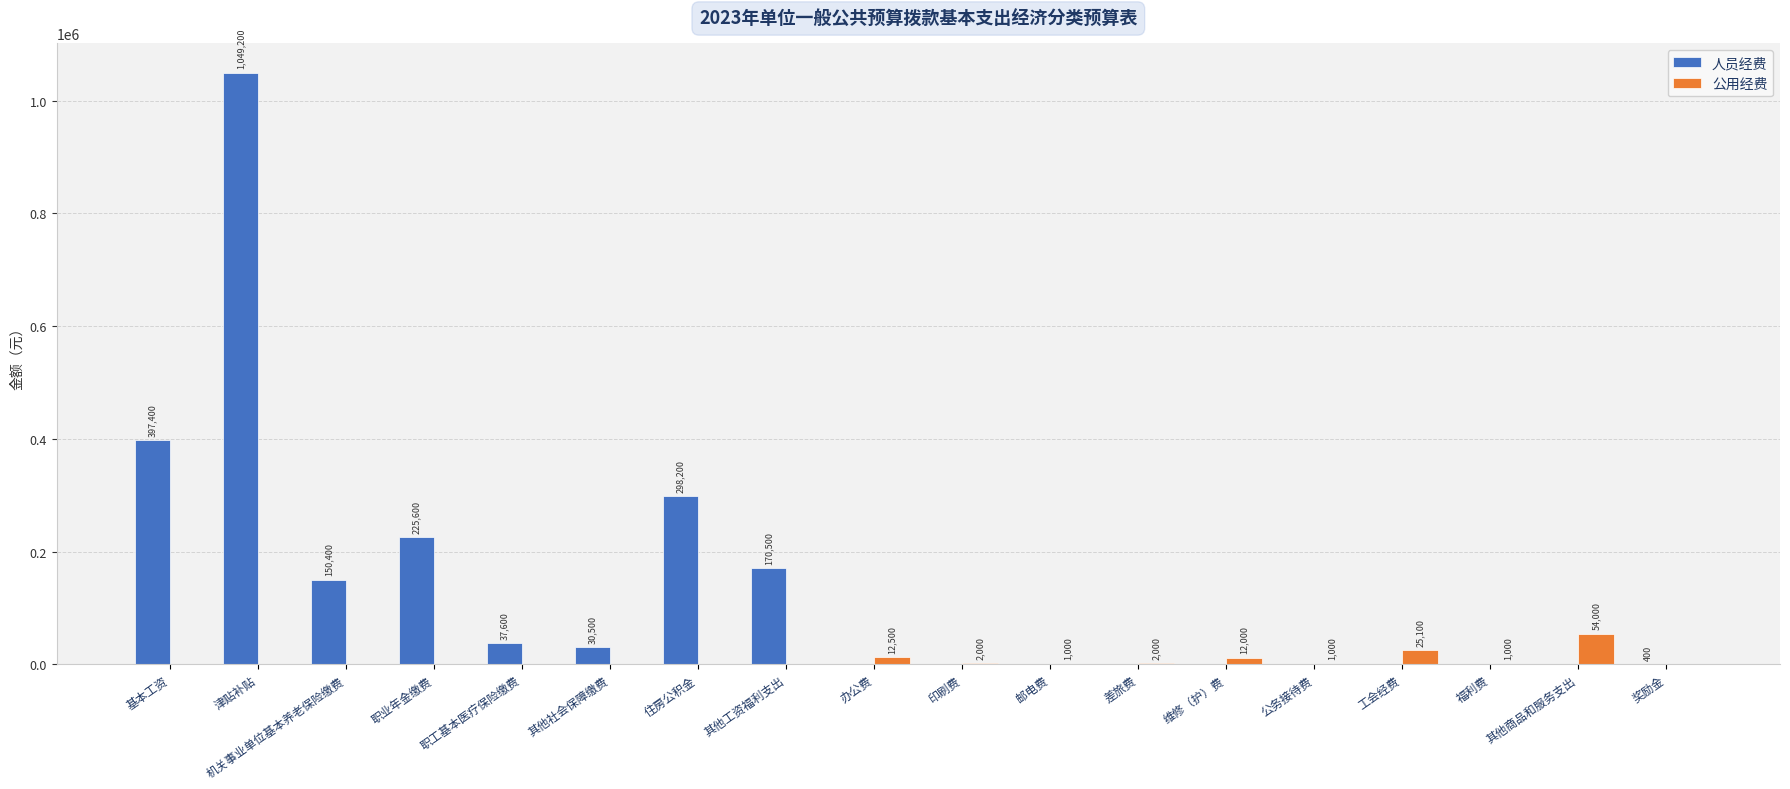

Which series changed the most between 住房公积金 and 工会经费?

人员经费